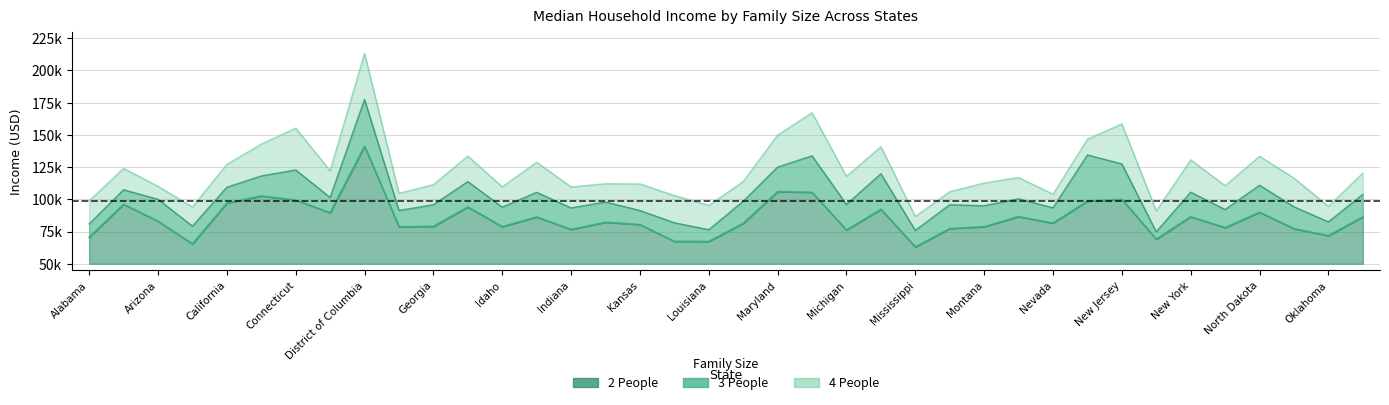

Between Arkansas and Nebraska, which is larger?

Nebraska